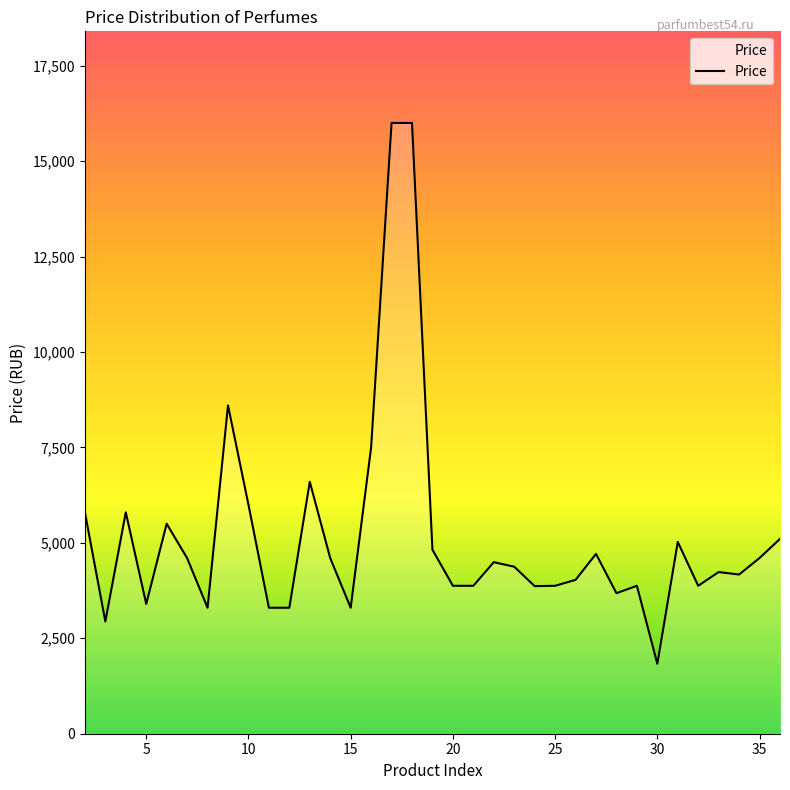

What is the maximum value shown in the chart?

16000.0